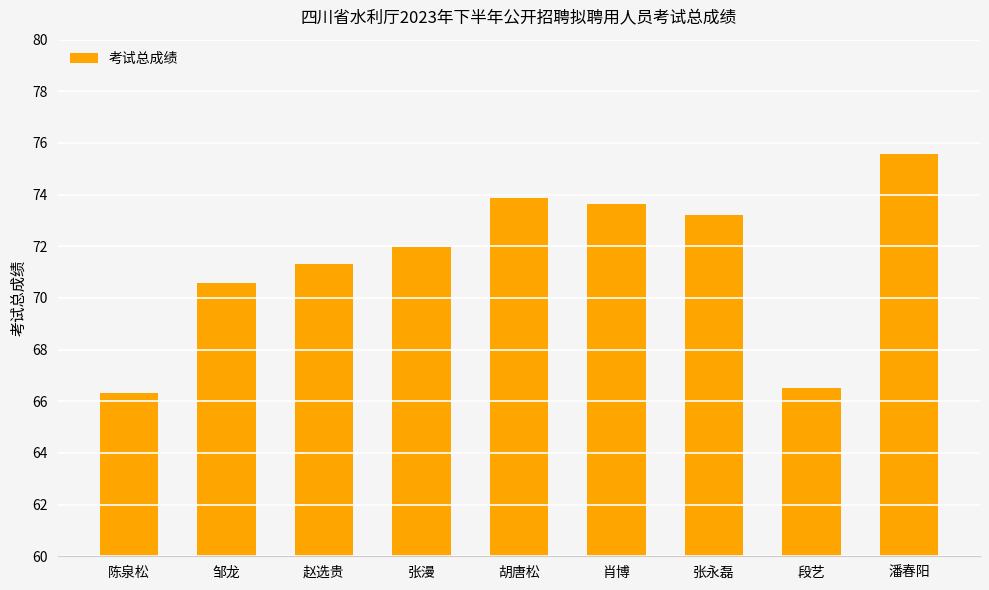

Does the chart contain any negative values?

No